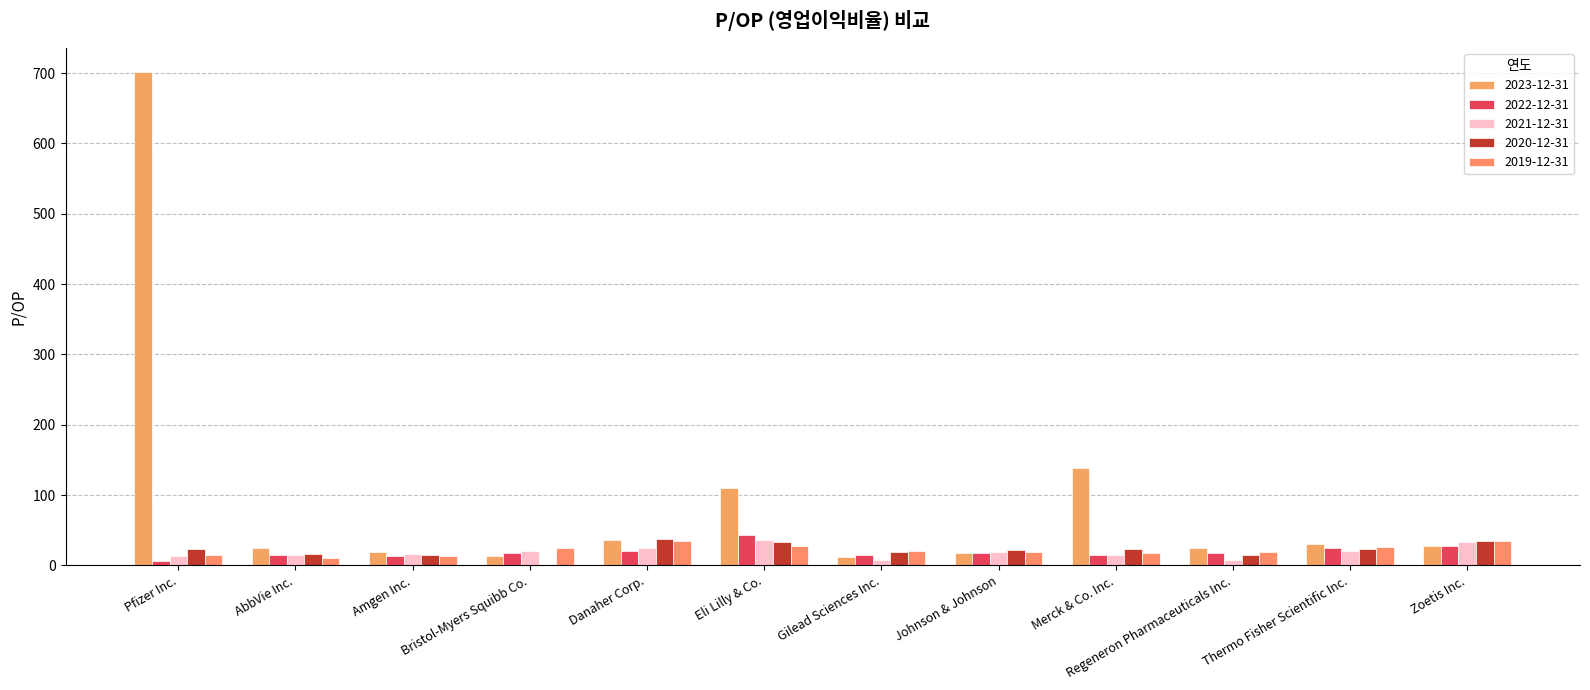

What value does the 2019-12-31 series have at Zoetis Inc.?

35.0